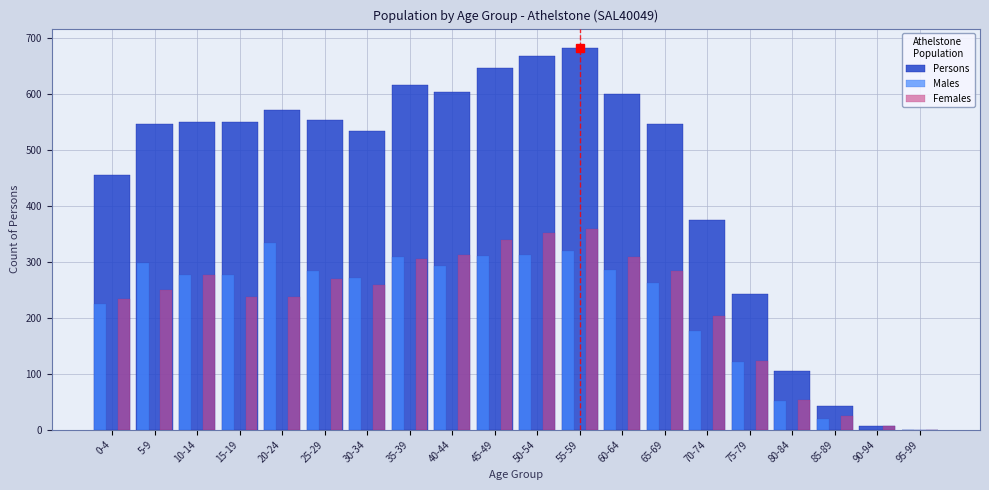

What is the sum of all Persons values?

8895